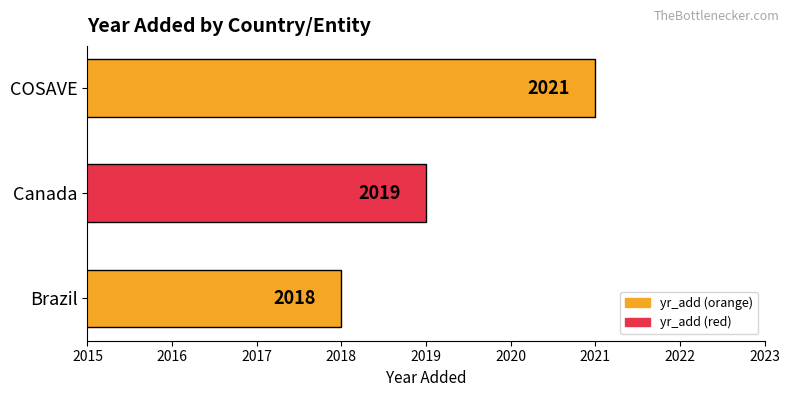

Are the bars horizontal?

Yes